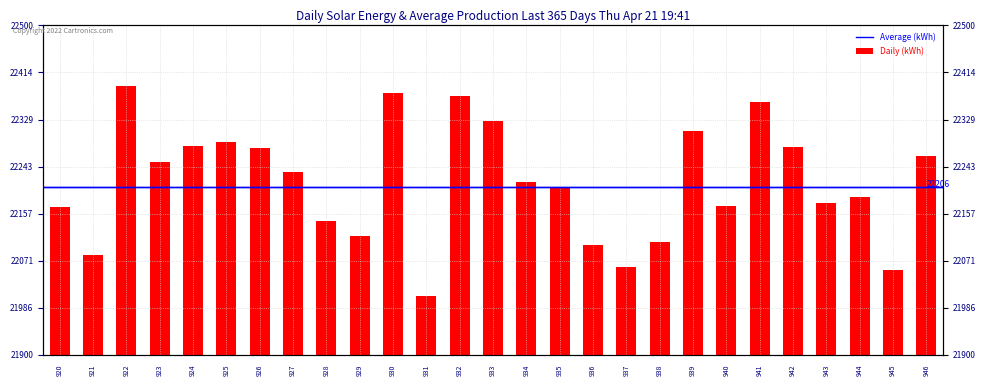

What is the value of the 27th bar from the left?

22262